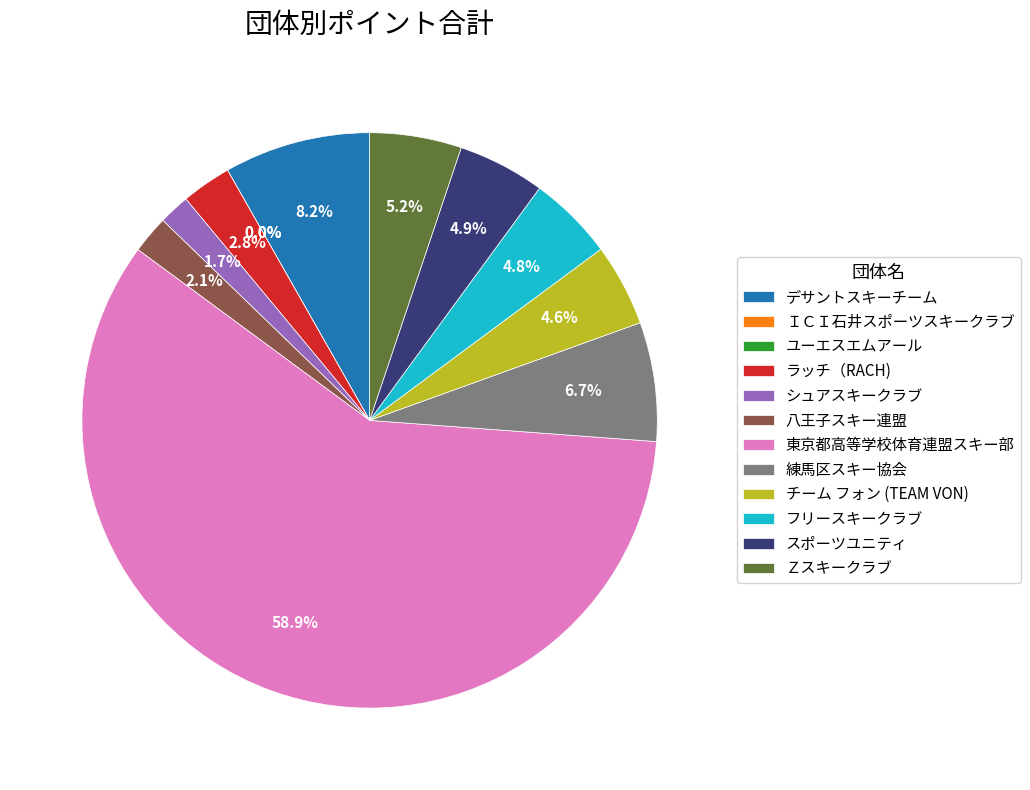

Is デサントスキーチーム the majority of the pie?

No